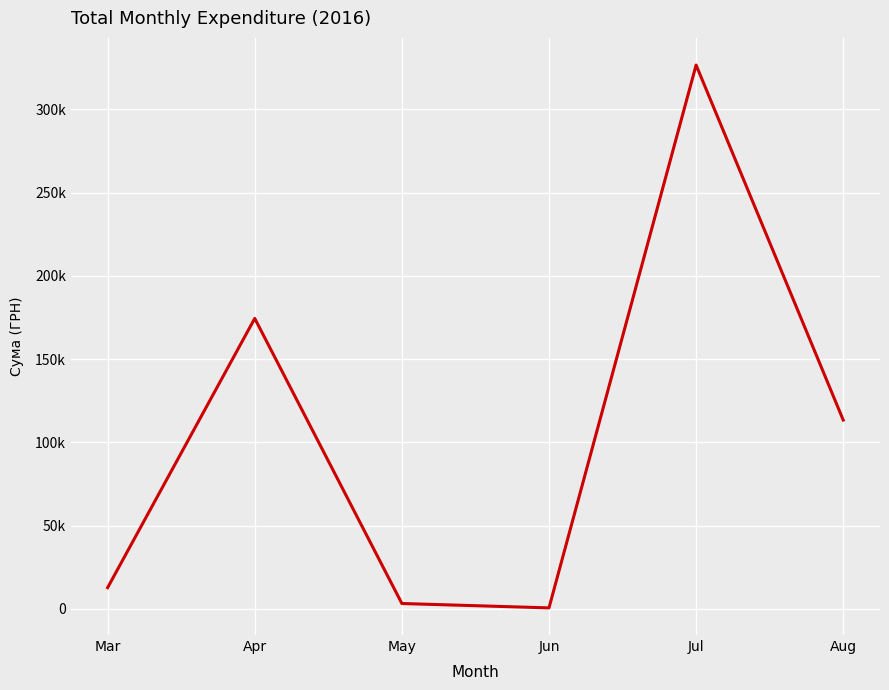

Does the chart display data point markers on the line(s)?

No